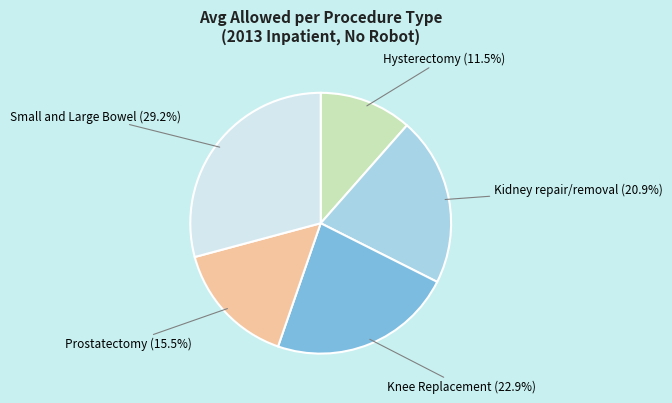

Does any single category account for the majority?

No